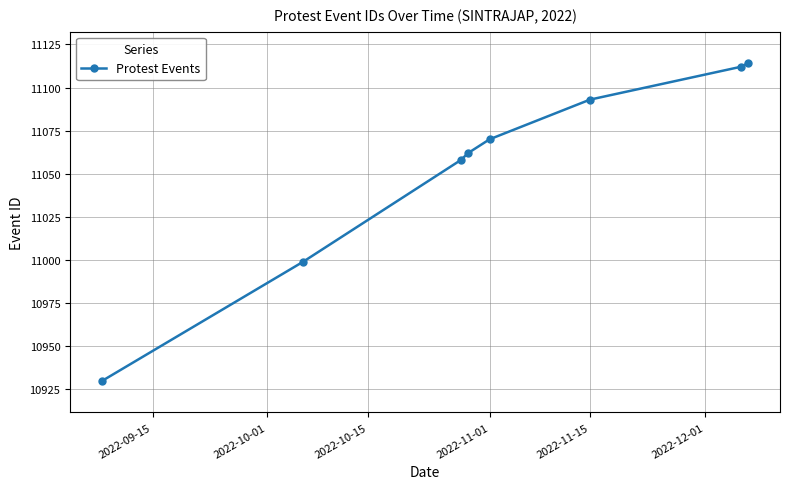

True or false: the data has more than 2 interior local peaks.

False